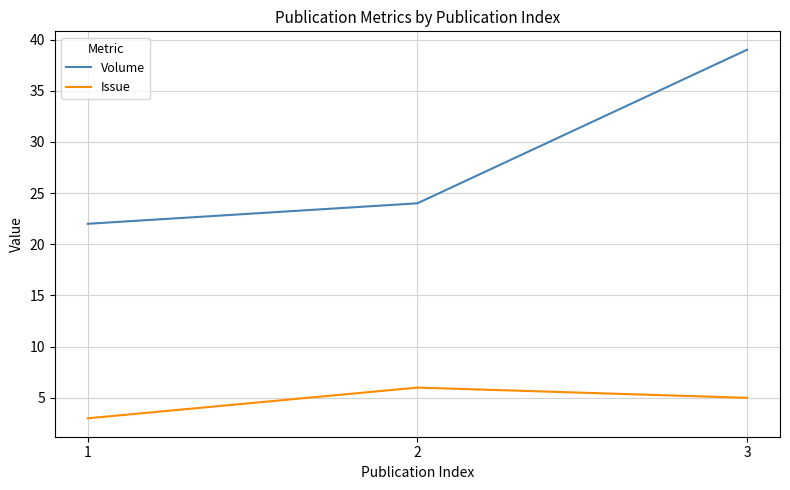

Reading left to right, extract all data points from this chart.

Volume: 22	24	39
Issue: 3	6	5